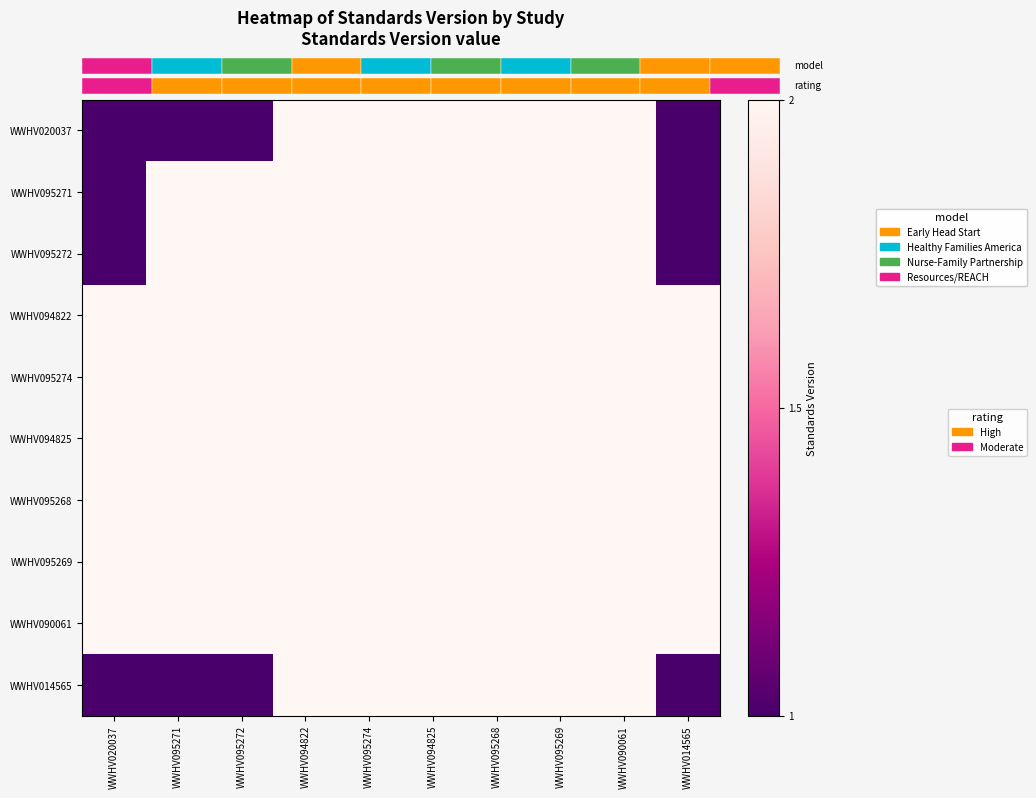

Rank the series at WWHV090061 from lowest to highest value.

WWHV020037, WWHV095271, WWHV095272, WWHV094822, WWHV095274, WWHV094825, WWHV095268, WWHV095269, WWHV090061, WWHV014565